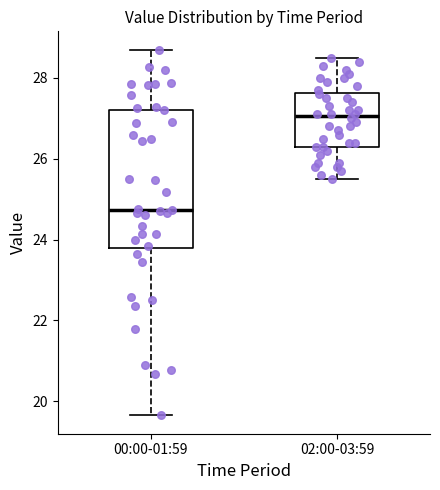

Where does the upper whisker of the box for 00:00-01:59 end on the y-axis? The values are not printed on the chart, so give them approximately, as read against the axis.

28.8